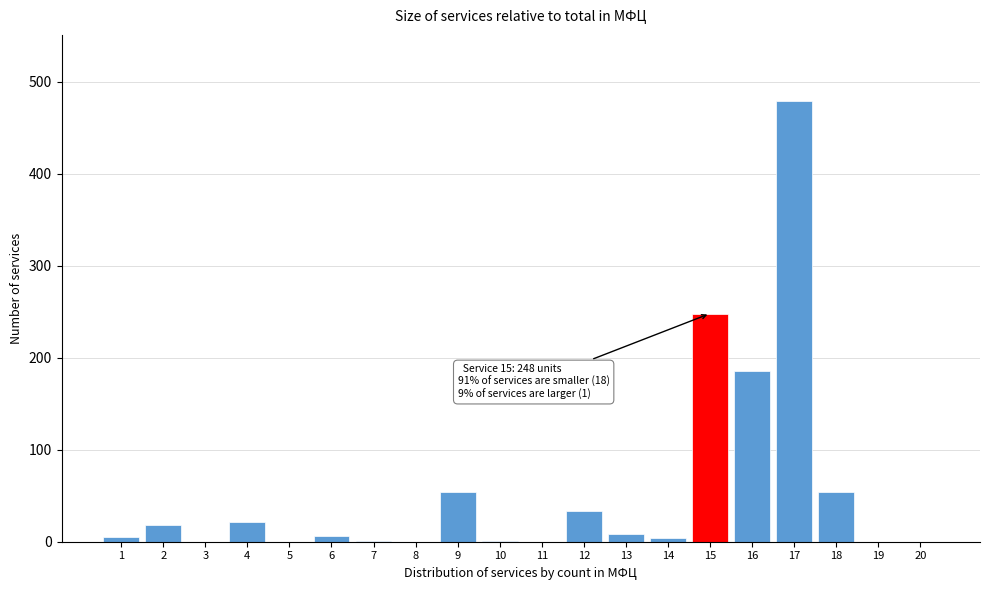

Which category has the highest value across all series?

17